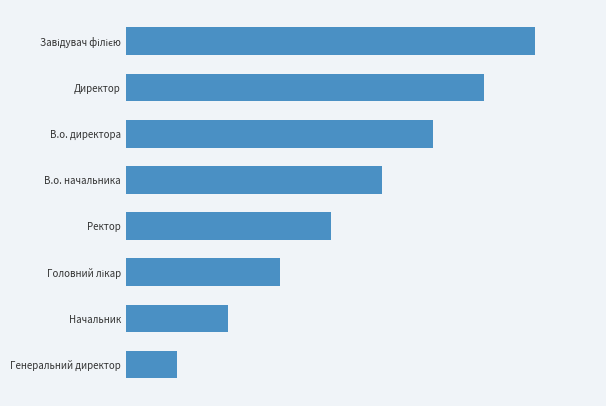

What is the average value?

4